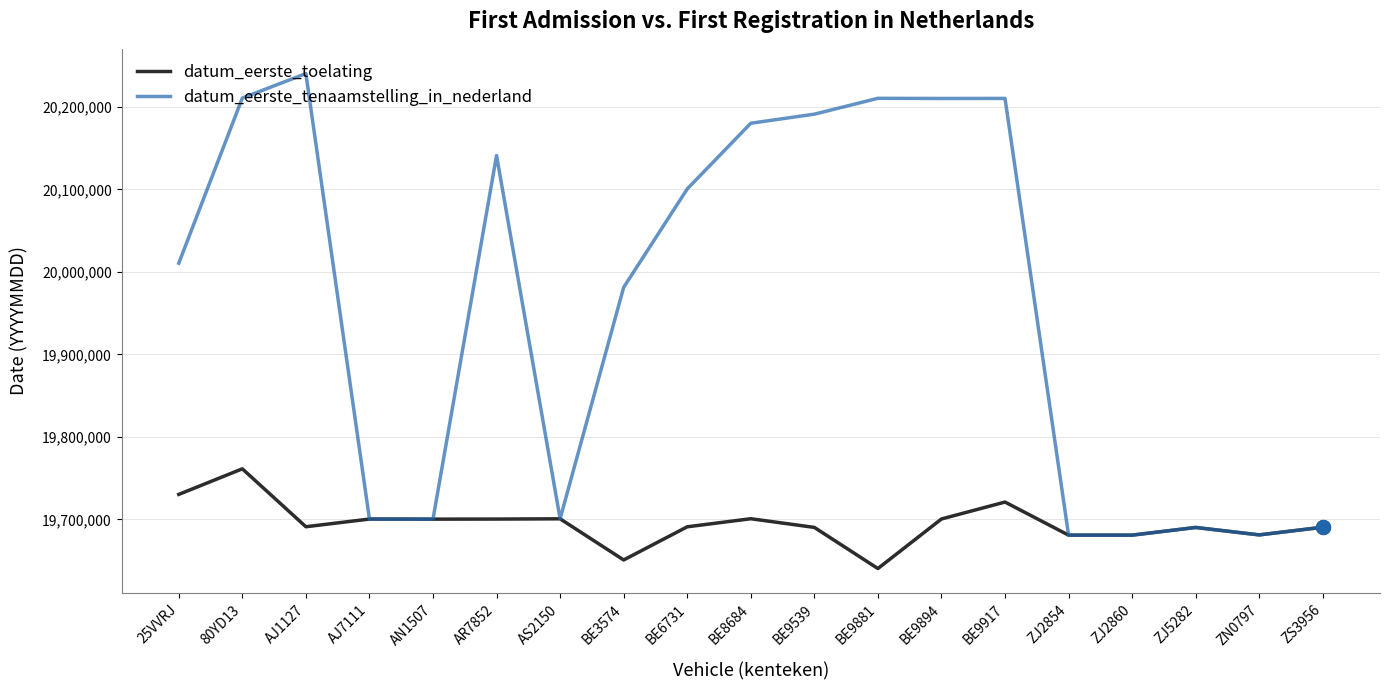

At which category is the sum across all series the highest?

80YD13